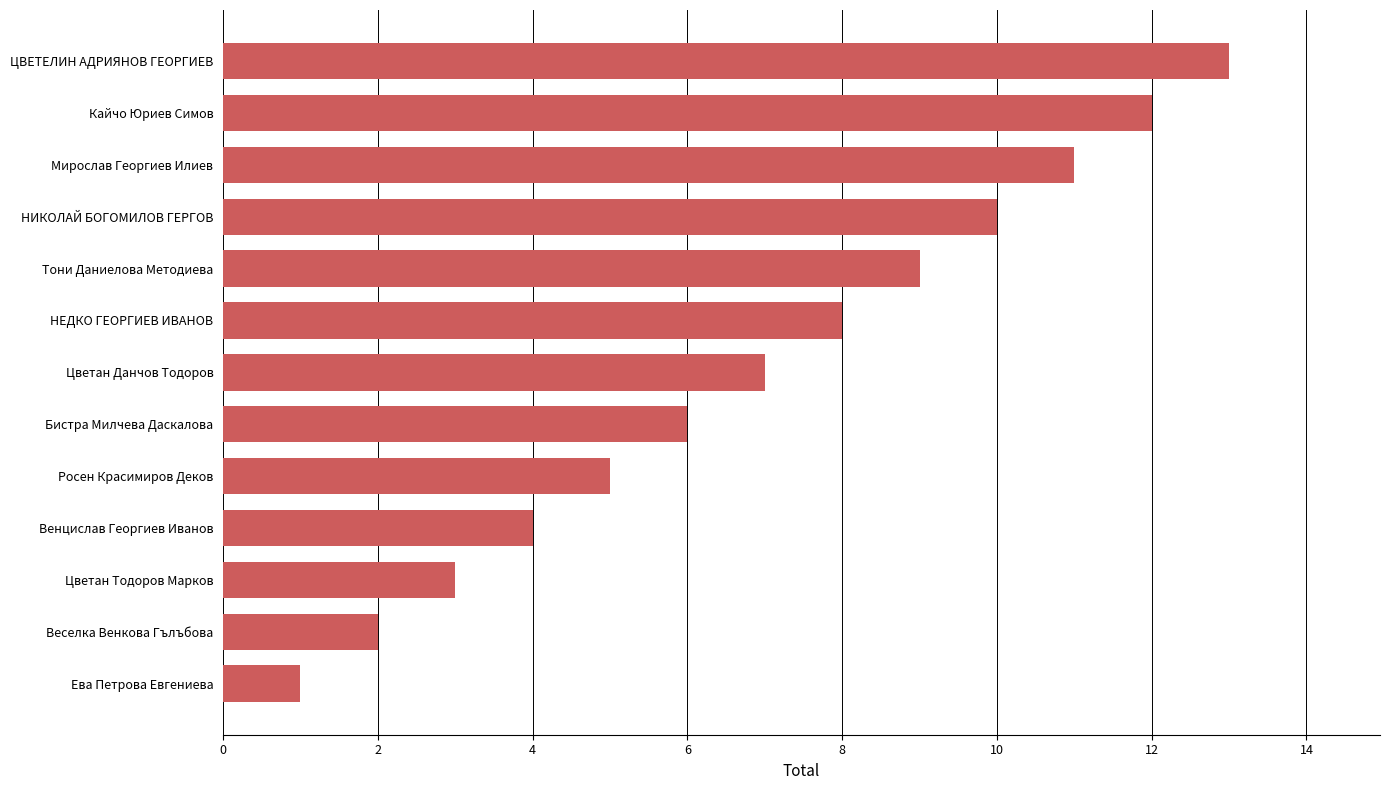

List the labels in order of value, smallest first.

Ева Петрова Евгениева, Веселка Венкова Гълъбова, Цветан Тодоров Марков, Венцислав Георгиев Иванов, Росен Красимиров Деков, Бистра Милчева Даскалова, Цветан Данчов Тодоров, НЕДКО ГЕОРГИЕВ ИВАНОВ, Тони Даниелова Методиева, НИКОЛАЙ БОГОМИЛОВ ГЕРГОВ, Мирослав Георгиев Илиев, Кайчо Юриев Симов, ЦВЕТЕЛИН АДРИЯНОВ ГЕОРГИЕВ